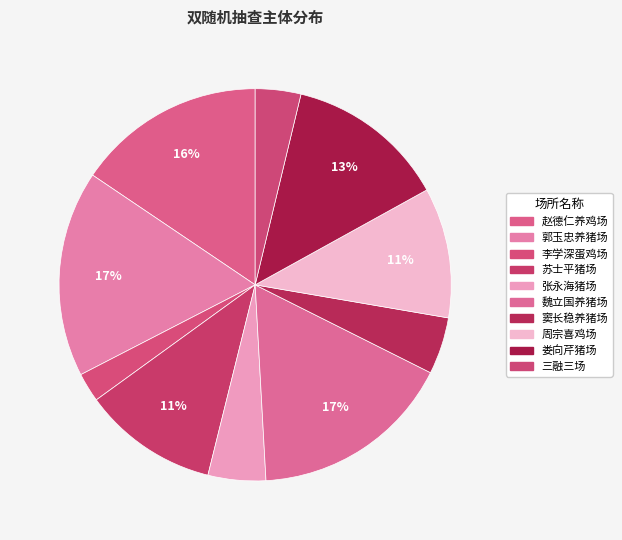

Count the number of slices in the pie.

10